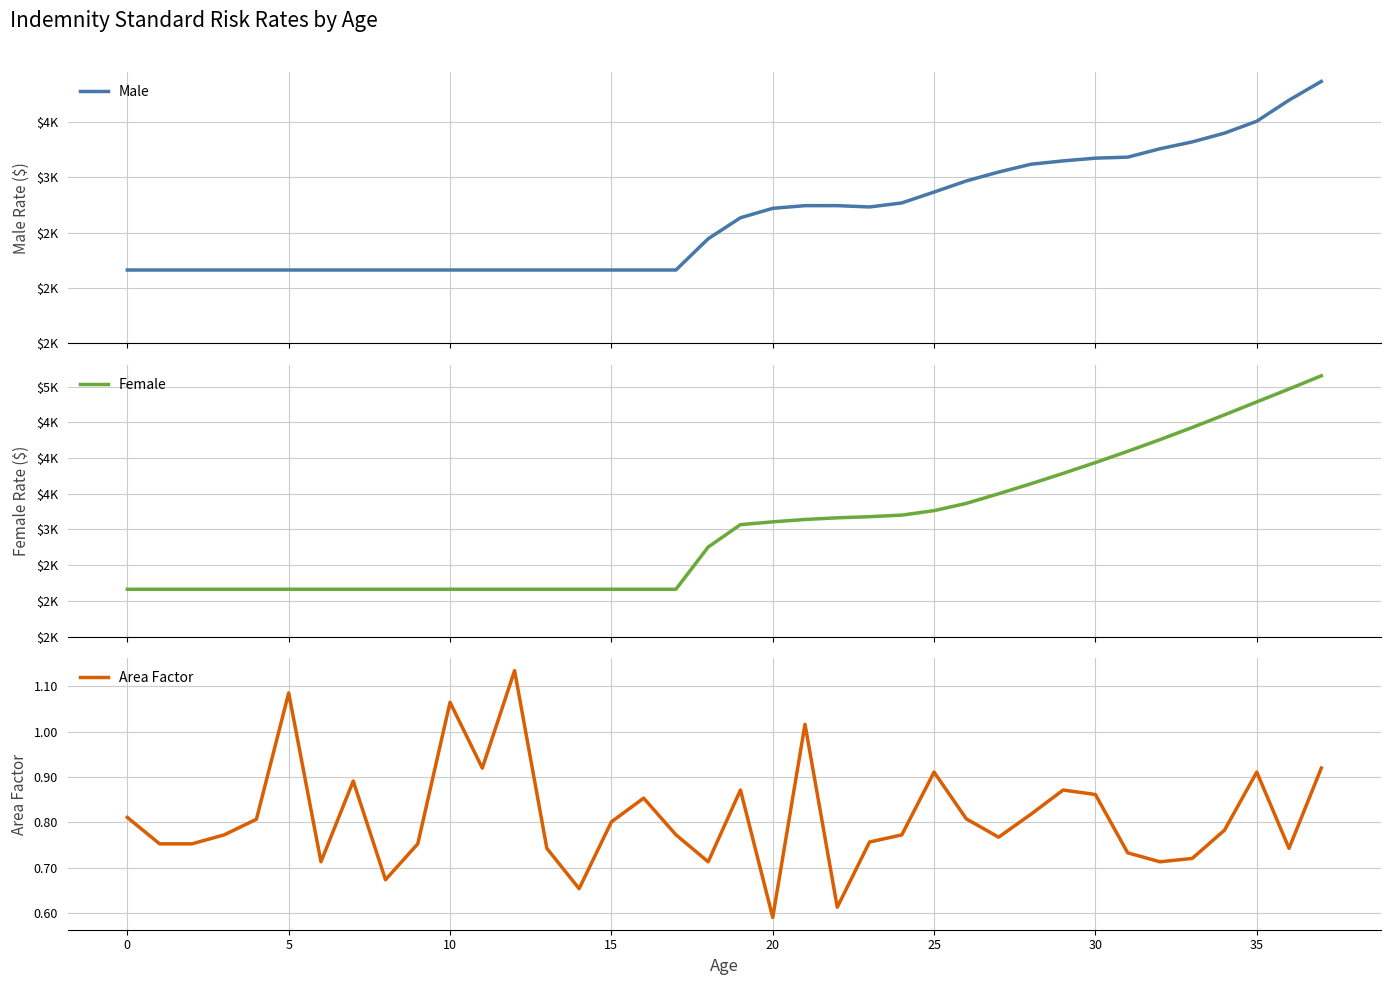

True or false: Male and Female intersect in this chart.

False